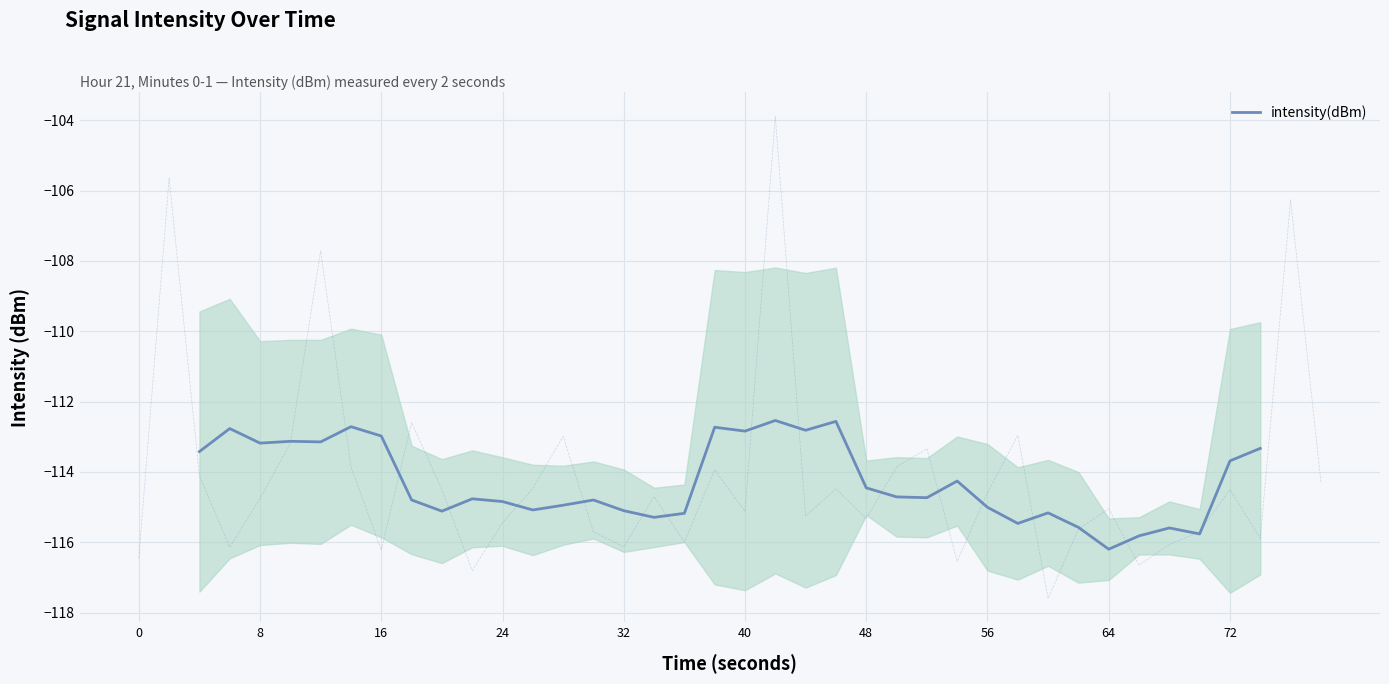

What is the maximum value for intensity(dBm)?

-112.5